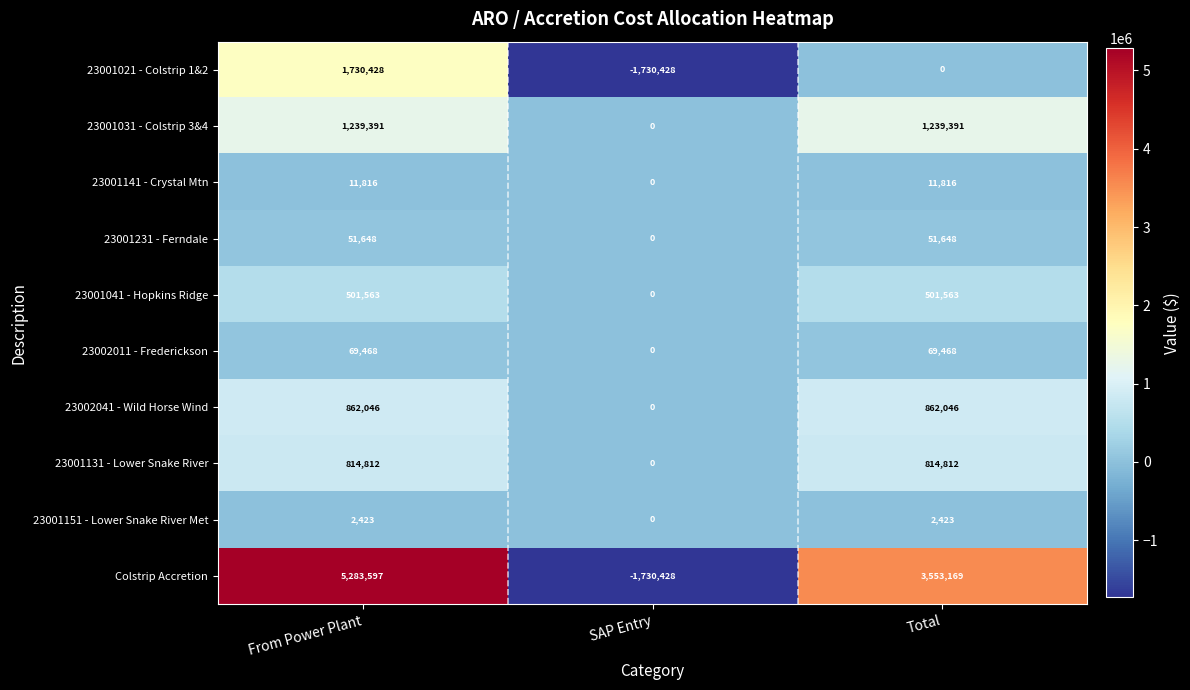

What is the difference between the maximum and minimum values in the 23002011 - Frederickson series?

69468